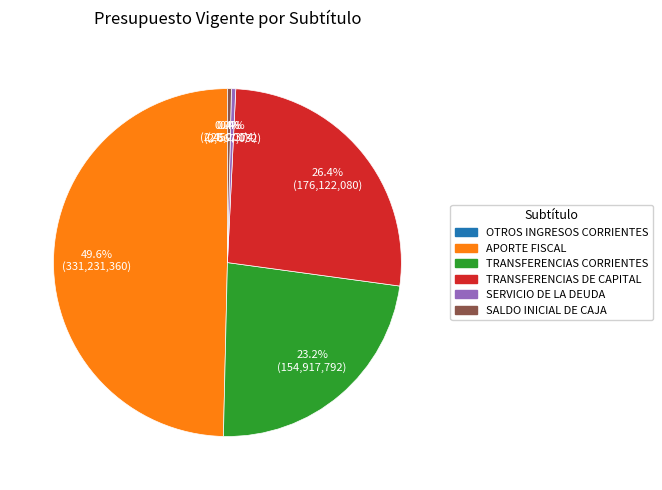

Approximately how many times larger is the value at APORTE FISCAL compared to TRANSFERENCIAS DE CAPITAL?

1.9